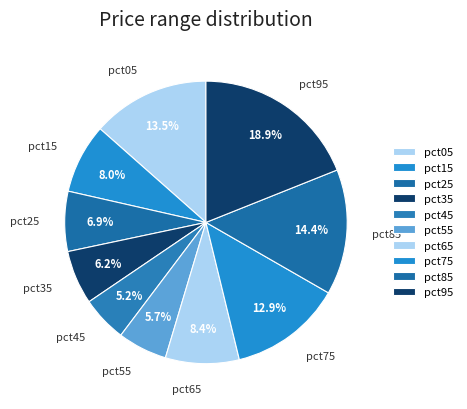

To the nearest percent, what is the difference between the largest and smallest slice percentages?

14%